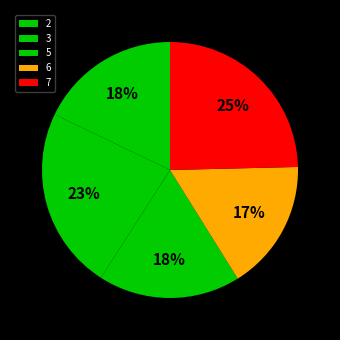

To the nearest percent, what percentage of the pie is 7?

25%